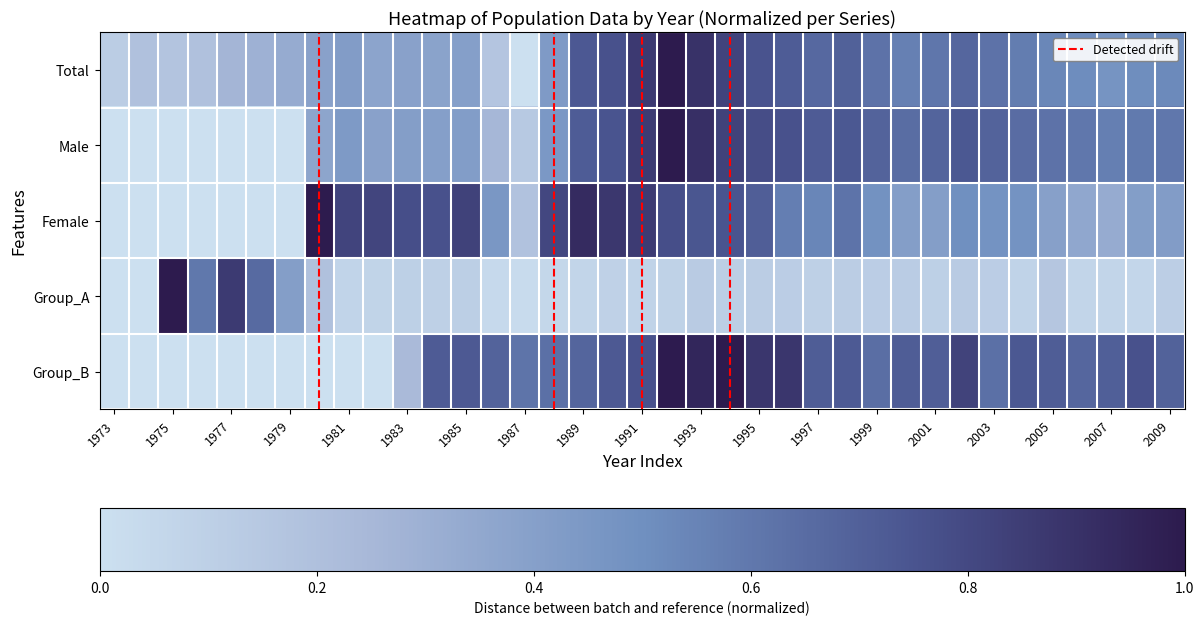

How many distinct data groups are displayed?

5